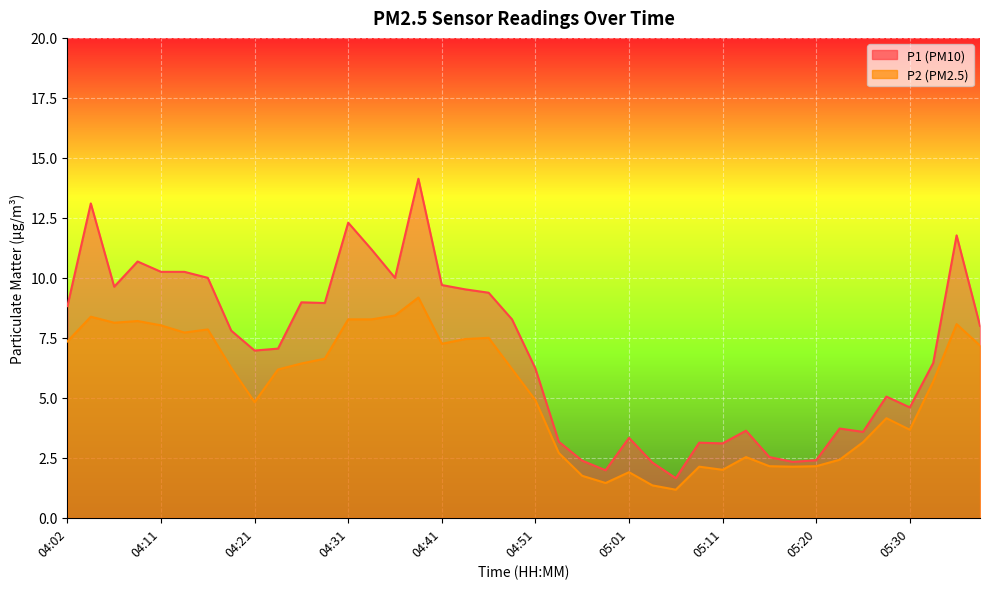

What is the sum of the P1 values at 05:28 and 04:38?

19.2